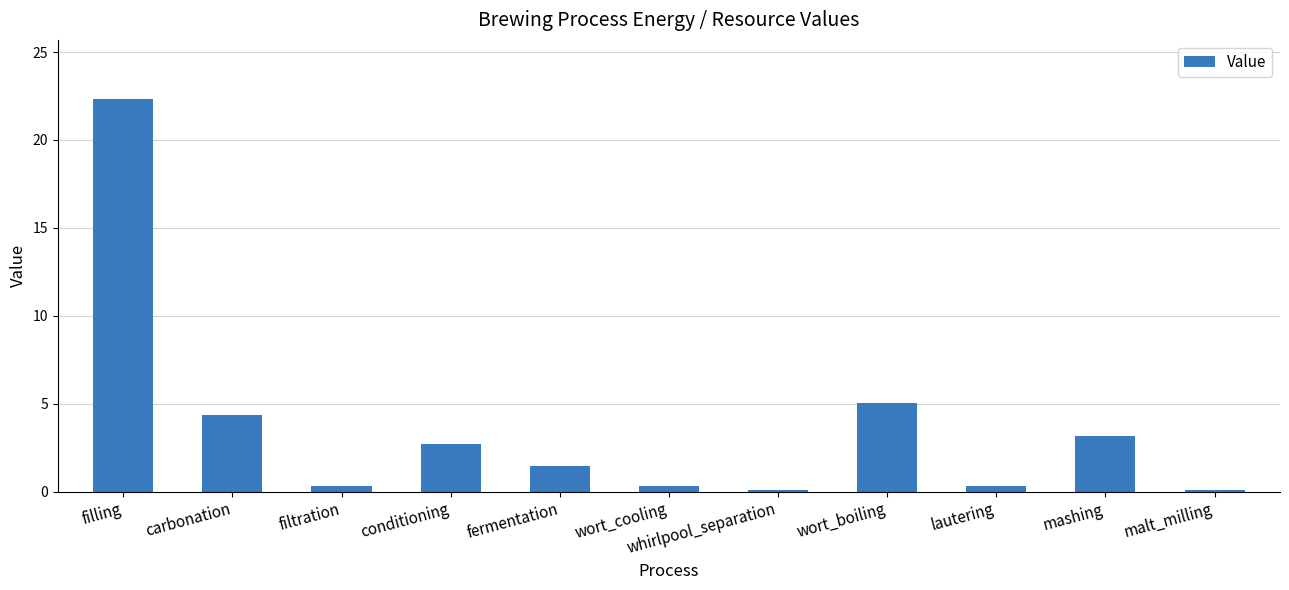

Reading left to right, transcribe all the data shown in this chart.

22.3	4.3	0.3	2.7	1.4	0.3	0.1	5.0	0.3	3.2	0.1